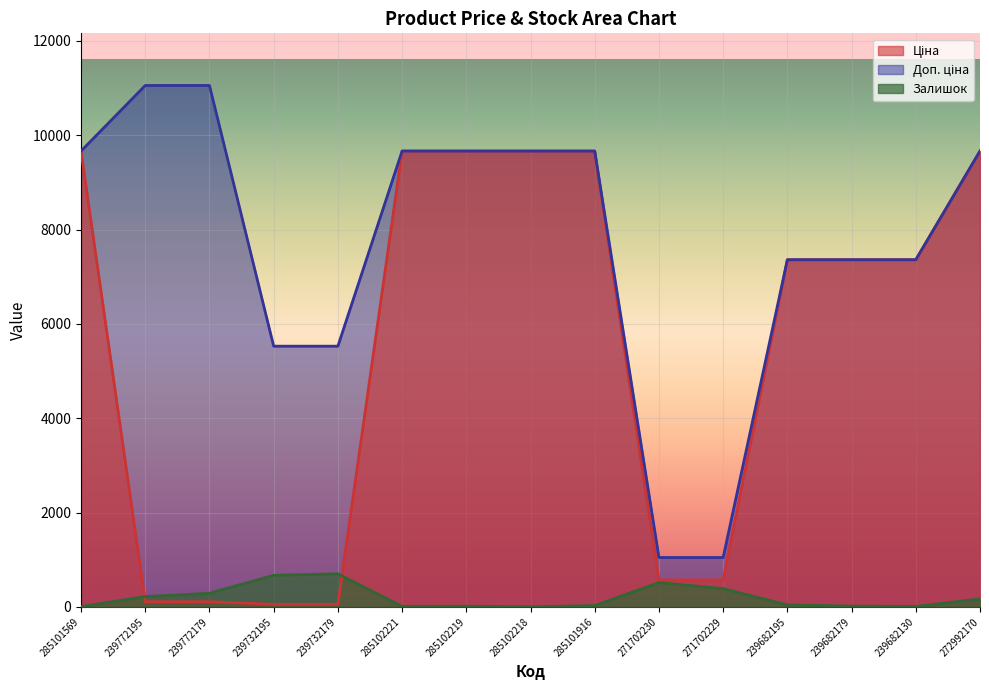

What are all the series names shown in the legend?

Ціна, Доп. ціна, Залишок